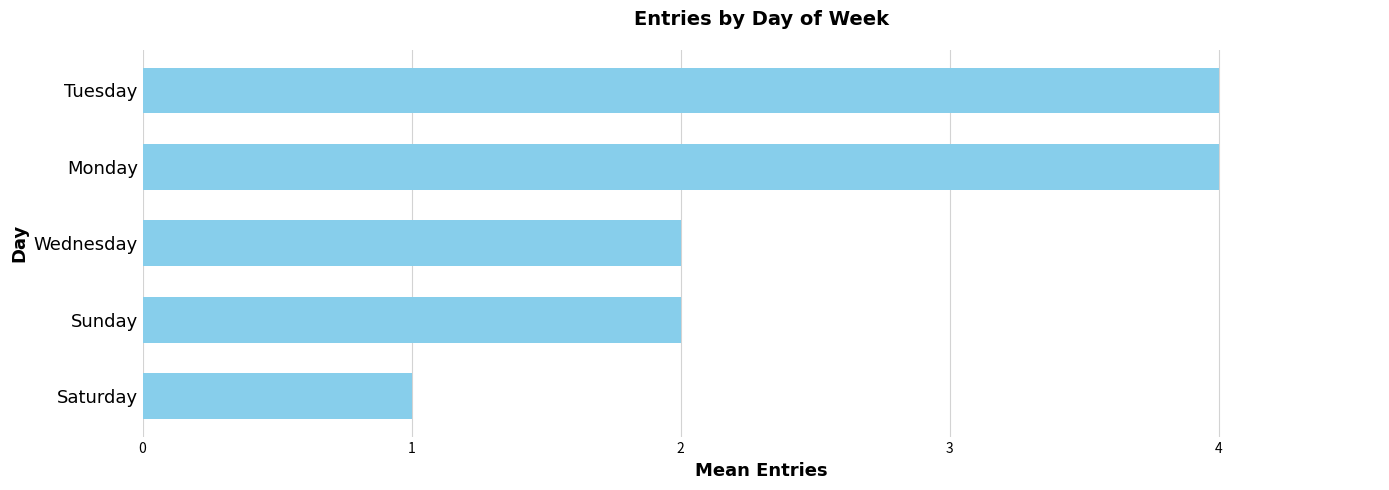

Does the chart contain any negative values?

No